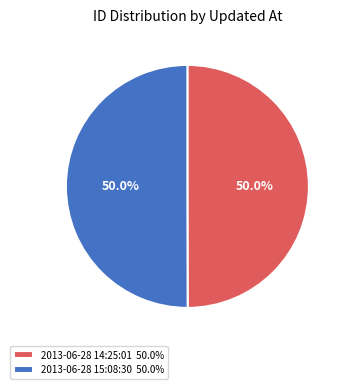

What percentage is the 2013-06-28 15:08:30 slice, to the nearest percent?

50%